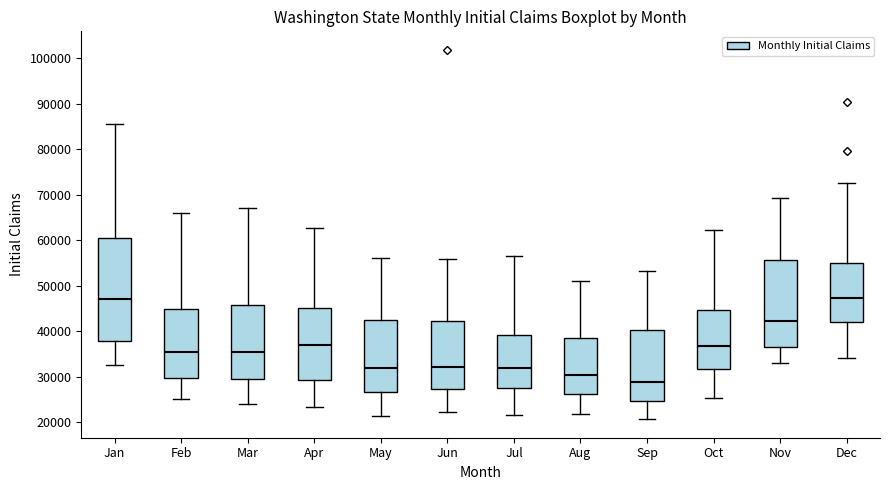

Reading left to right, read every box against the y-axis: the position of its median line, the range the box covers, and the ends of its whiskers. The values are not printed on the chart, so give them approximately, as read against the axis.

Jan: median 47000, box 38000 to 60000, whiskers 32000 to 85000
Feb: median 35000, box 30000 to 45000, whiskers 25000 to 66000
Mar: median 35000, box 30000 to 46000, whiskers 24000 to 67000
Apr: median 37000, box 29000 to 45000, whiskers 23000 to 63000
May: median 32000, box 27000 to 42000, whiskers 21000 to 56000
Jun: median 32000, box 27000 to 42000, whiskers 22000 to 56000
Jul: median 32000, box 28000 to 39000, whiskers 21000 to 56000
Aug: median 30000, box 26000 to 38000, whiskers 22000 to 51000
Sep: median 29000, box 25000 to 40000, whiskers 21000 to 53000
Oct: median 37000, box 32000 to 45000, whiskers 25000 to 62000
Nov: median 42000, box 36000 to 56000, whiskers 33000 to 69000
Dec: median 47000, box 42000 to 55000, whiskers 34000 to 73000